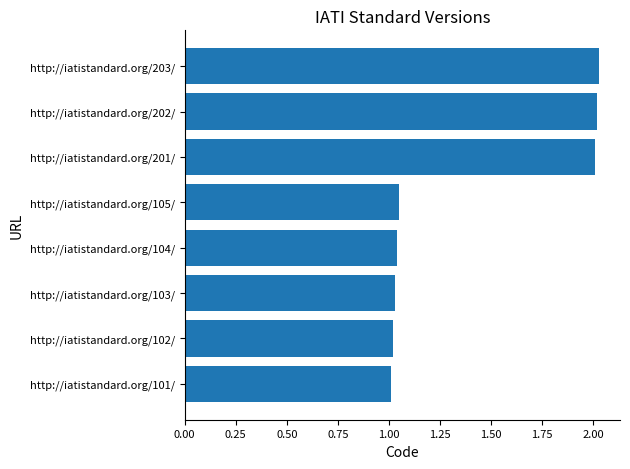

Between http://iatistandard.org/202/ and http://iatistandard.org/102/, which is larger?

http://iatistandard.org/202/